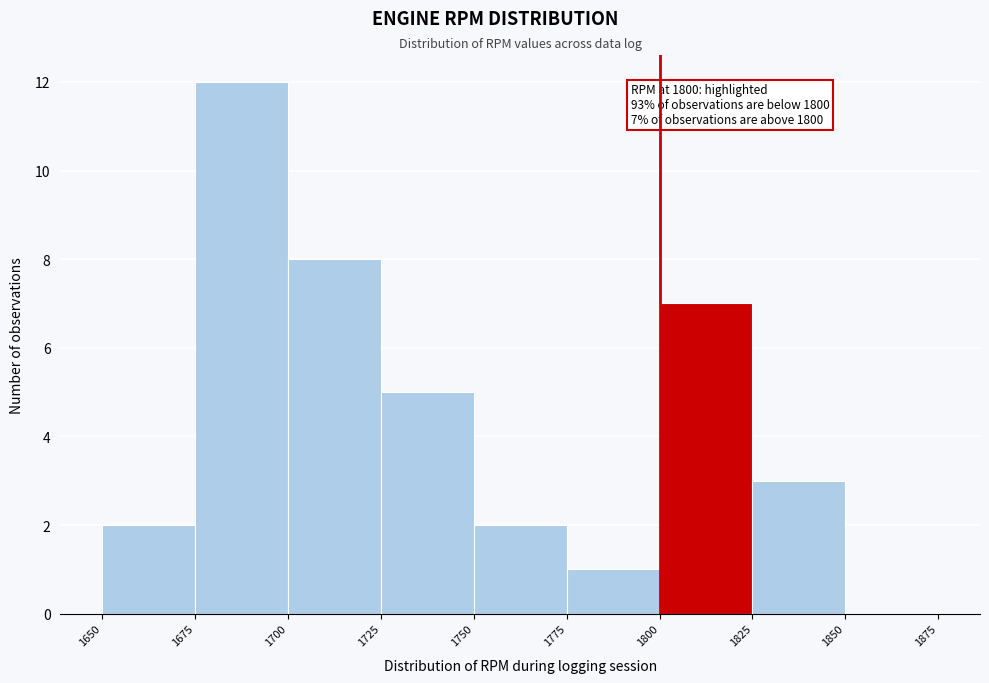

Which range on the x-axis has the tallest bar?

1675 to 1700